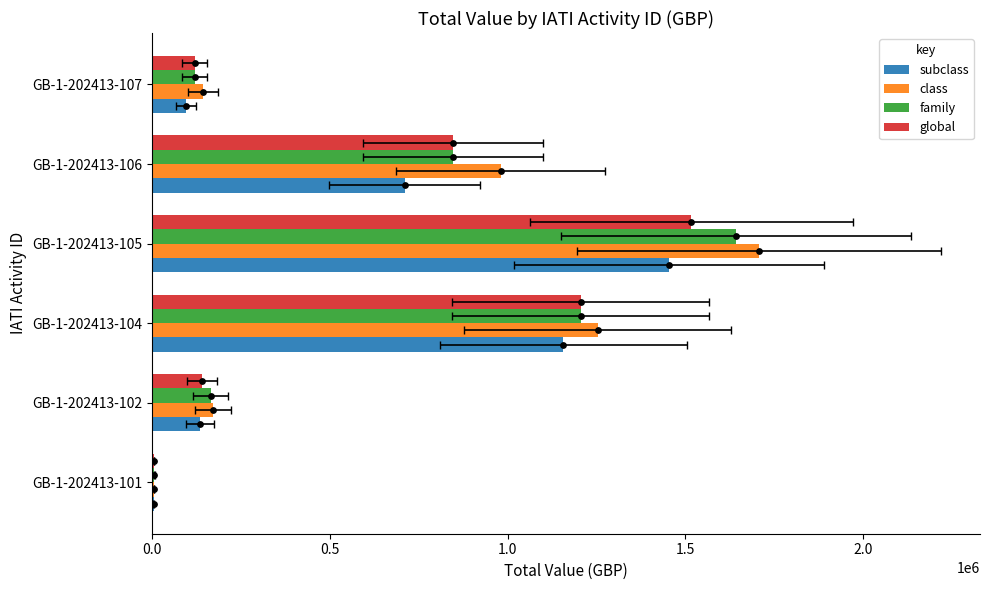

At how many categories does at least one series exceed 8810?

5